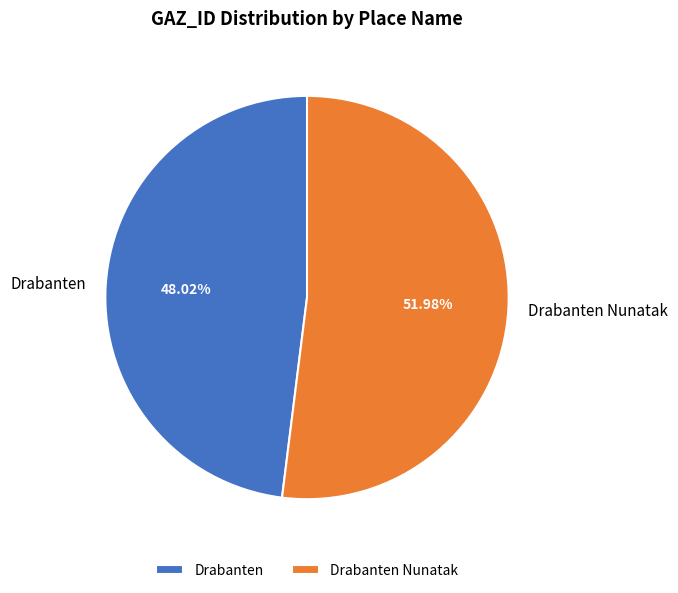

True or false: Drabanten accounts for 48% of the total.

True